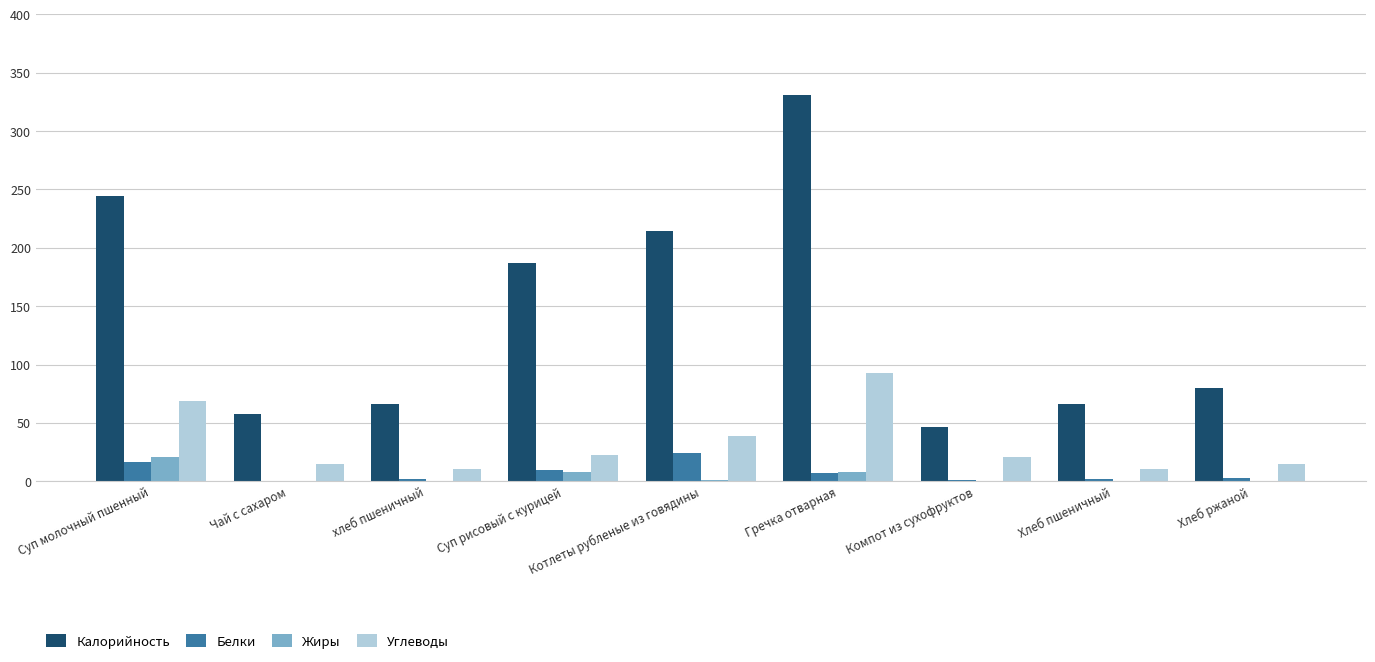

What is the sum of all Калорийность values?

1292.9